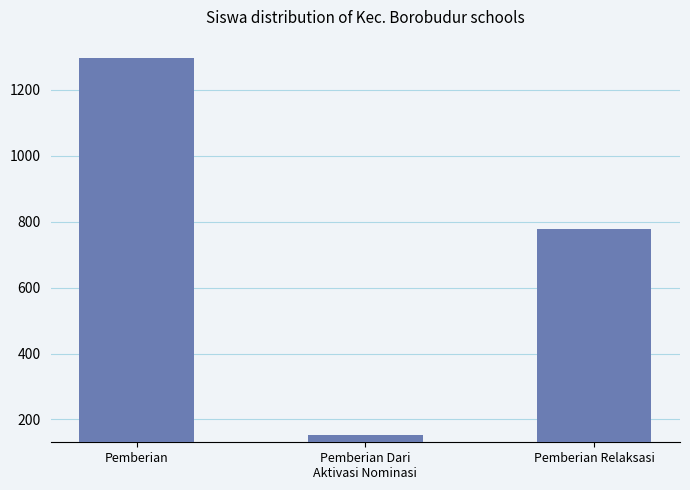

What position from the right is Pemberian Relaksasi?

1